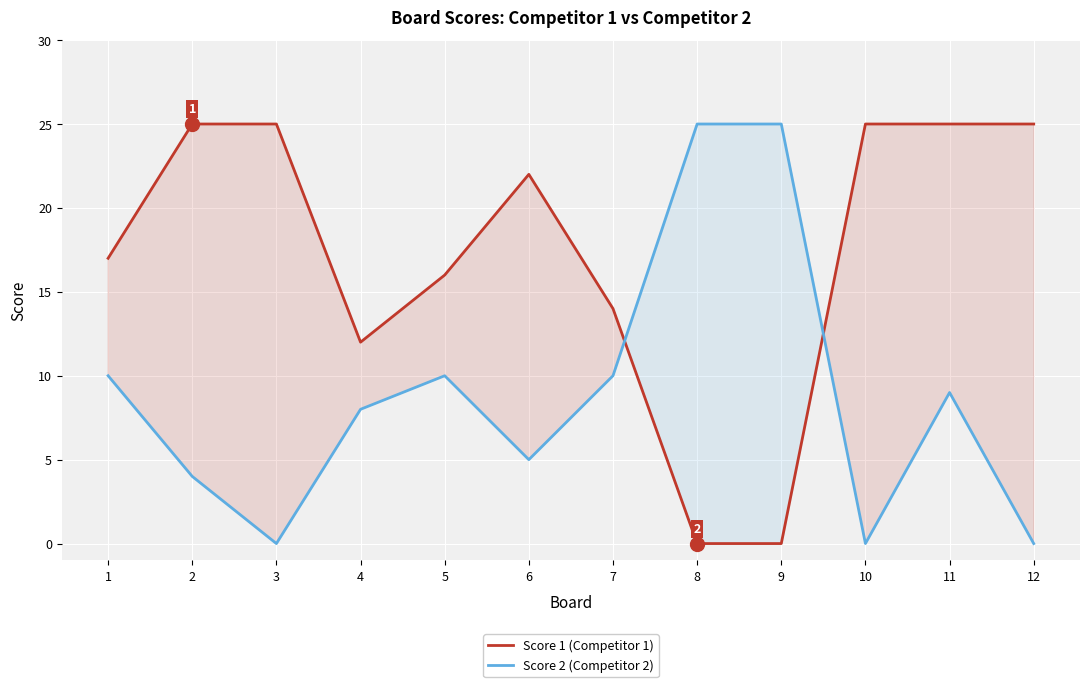

Is the value of Score 1 (Competitor 1) at 12 greater than the value of Score 2 (Competitor 2) at 6?

Yes